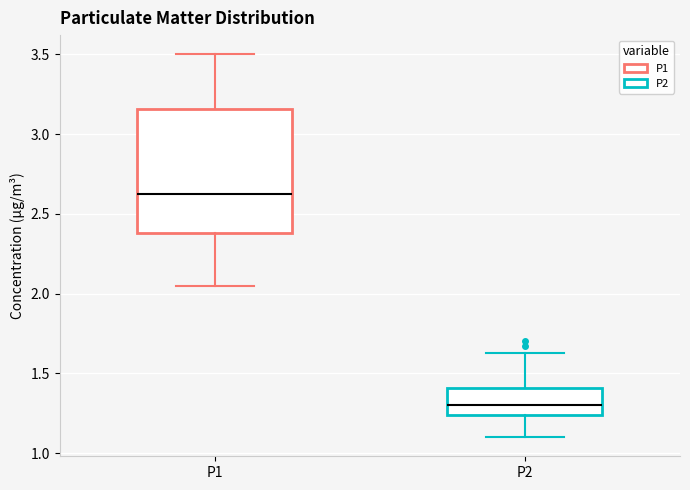

Which box has the lowest median line?

P2